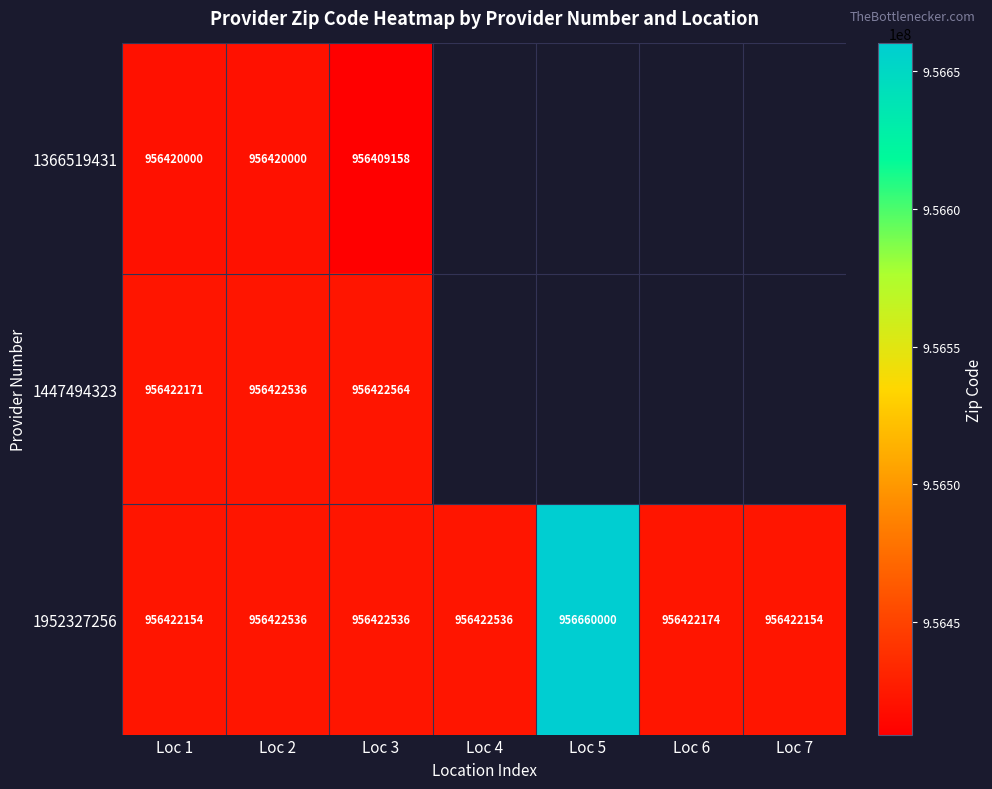

The 1366519431 series shows 1271574130 at Loc 1. True or false?

False